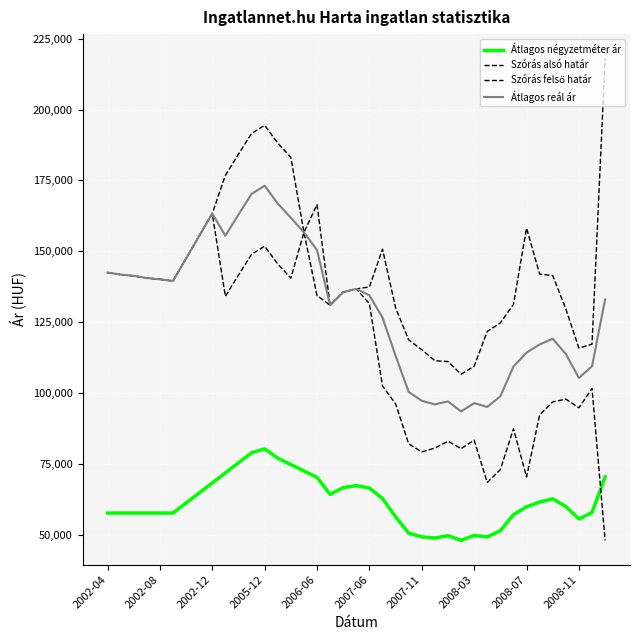

Does the chart display data point markers on the line(s)?

No